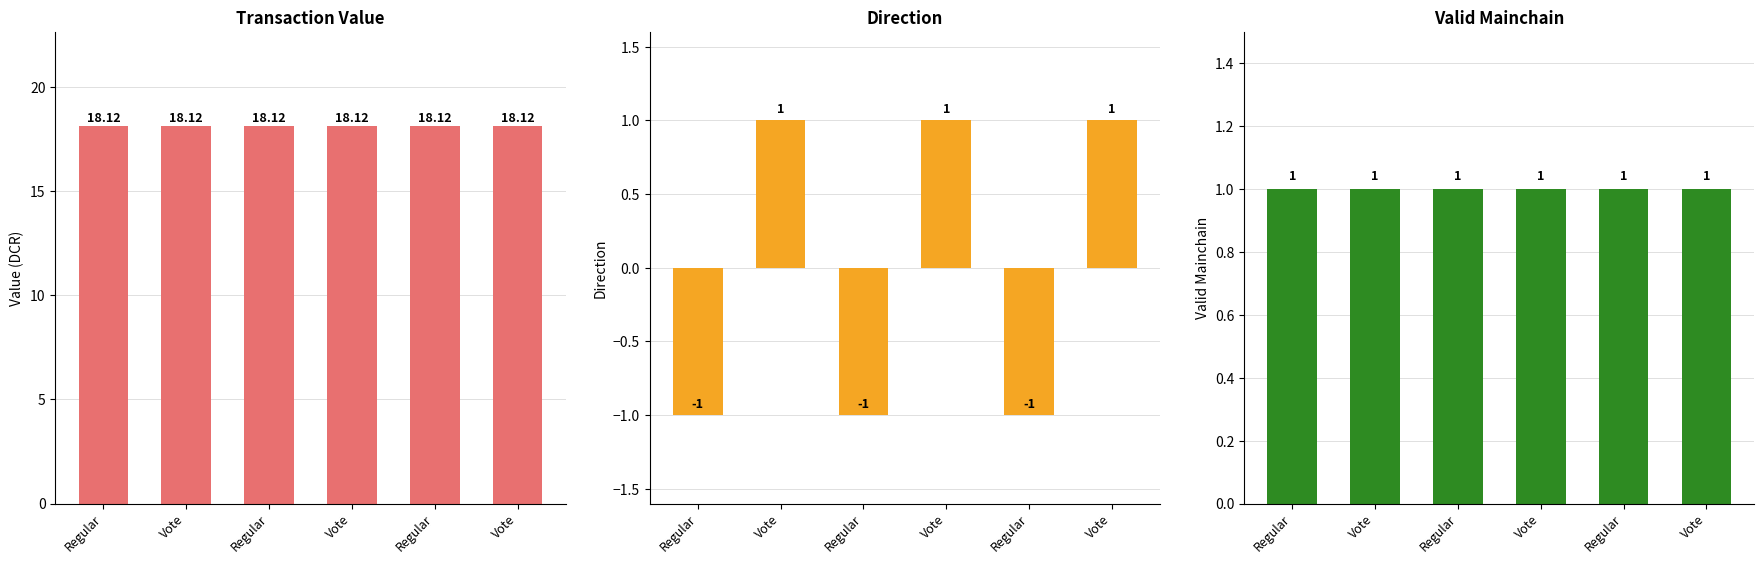

What is the total value across all series at Vote?

20.1